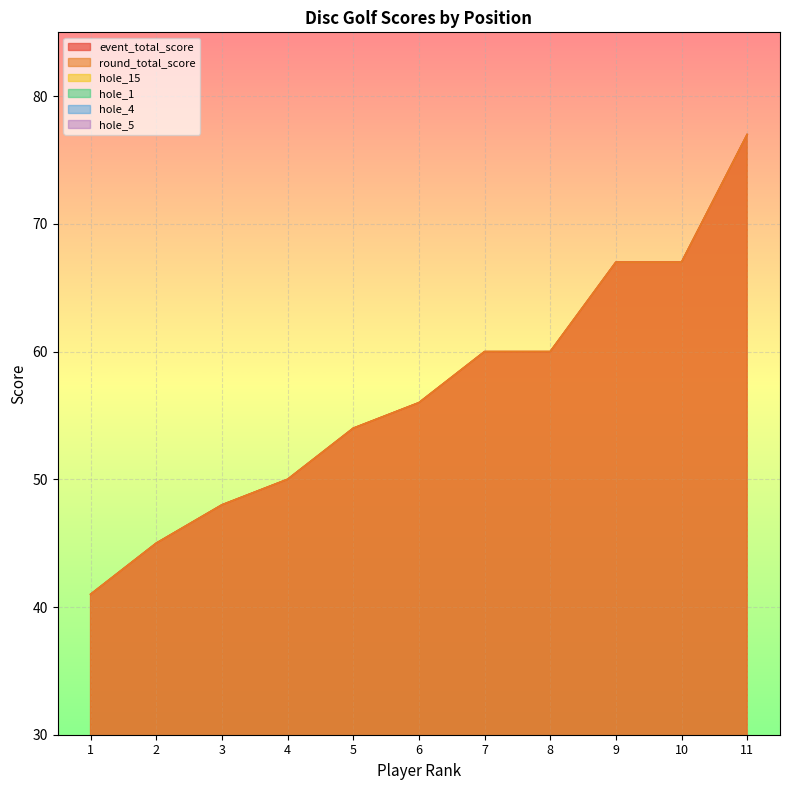

Reading right to left, extract all data points from this chart.

event_total_score: 77	67	67	60	60	56	54	50	48	45	41
round_total_score: 77	67	67	60	60	56	54	50	48	45	41
hole_15: 6	5	5	4	4	5	4	3	3	2	3
hole_1: 5	4	4	4	3	4	4	3	3	3	2
hole_4: 3	5	5	4	3	3	2	3	2	2	2
hole_5: 5	3	5	3	4	3	3	3	3	3	2